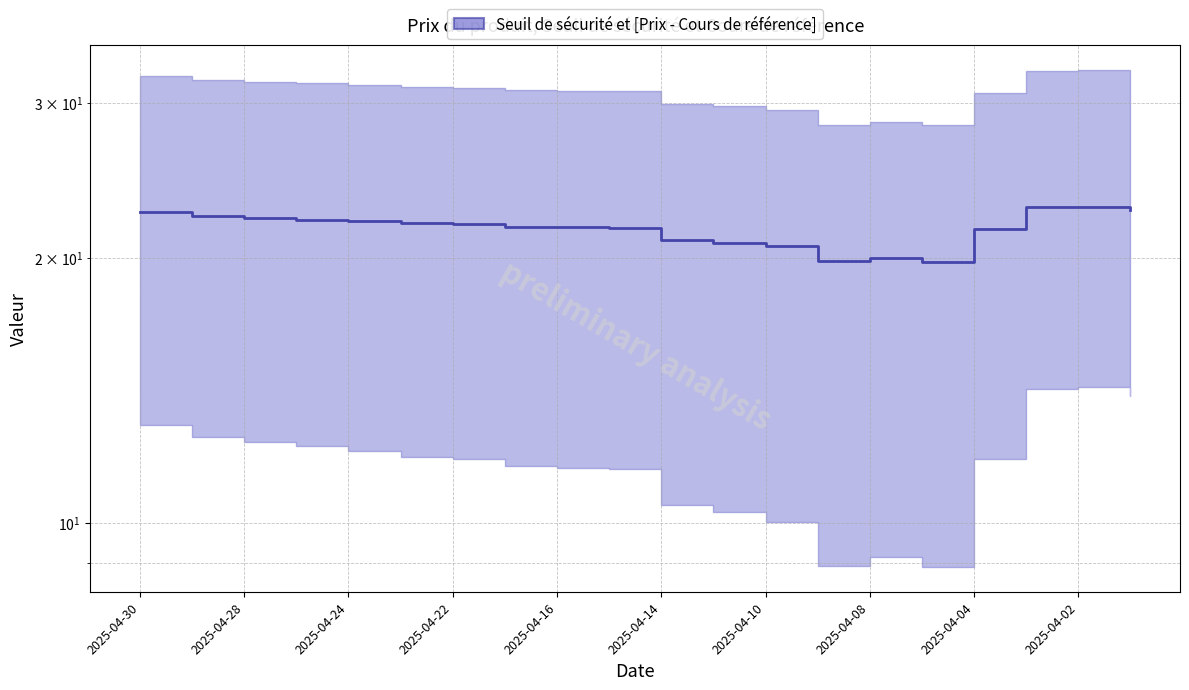

What is the label of the 12th point from the left?

11